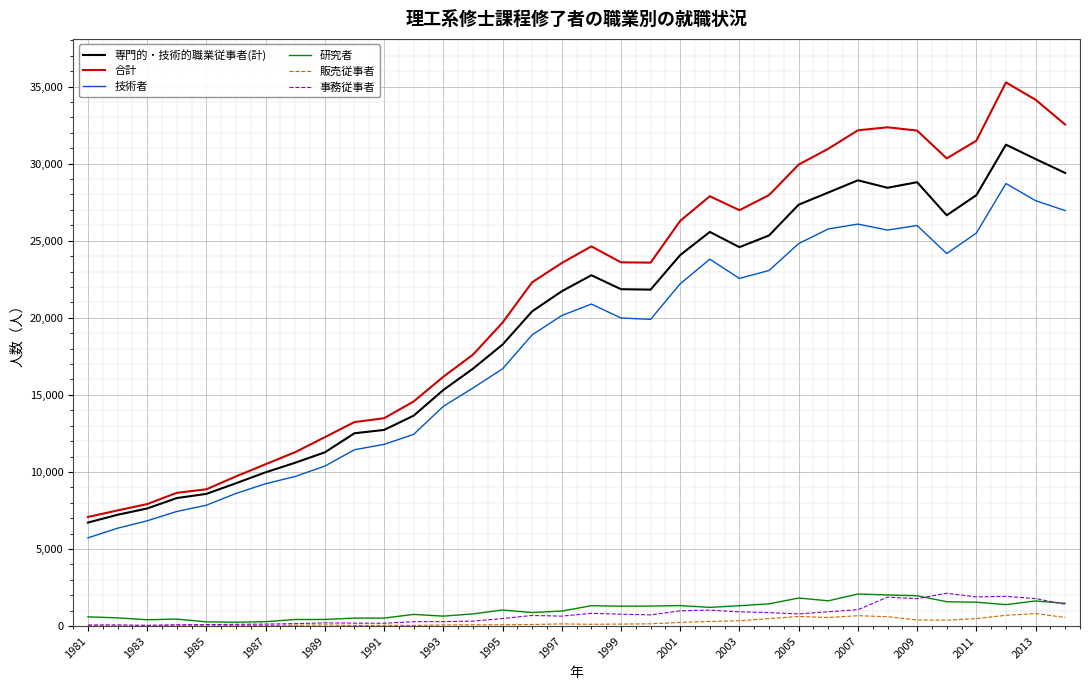

True or false: 事務従事者 and 技術者 cross at least once.

False